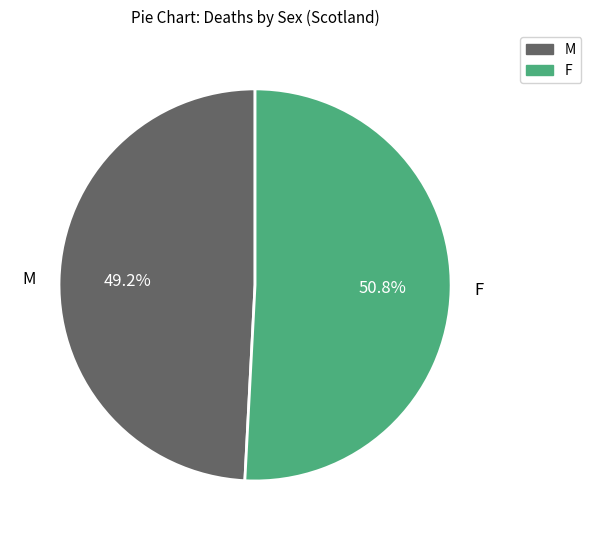

Combined, do M and F account for over 50%?

Yes